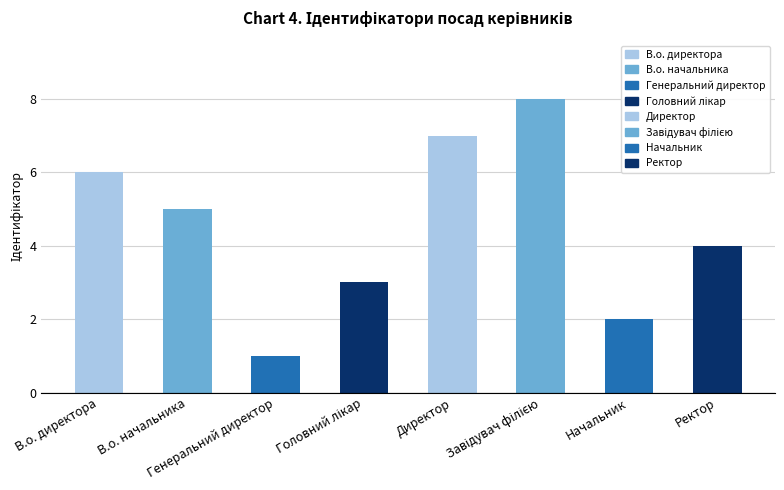

At which label does the data first exceed 5?

В.о. директора